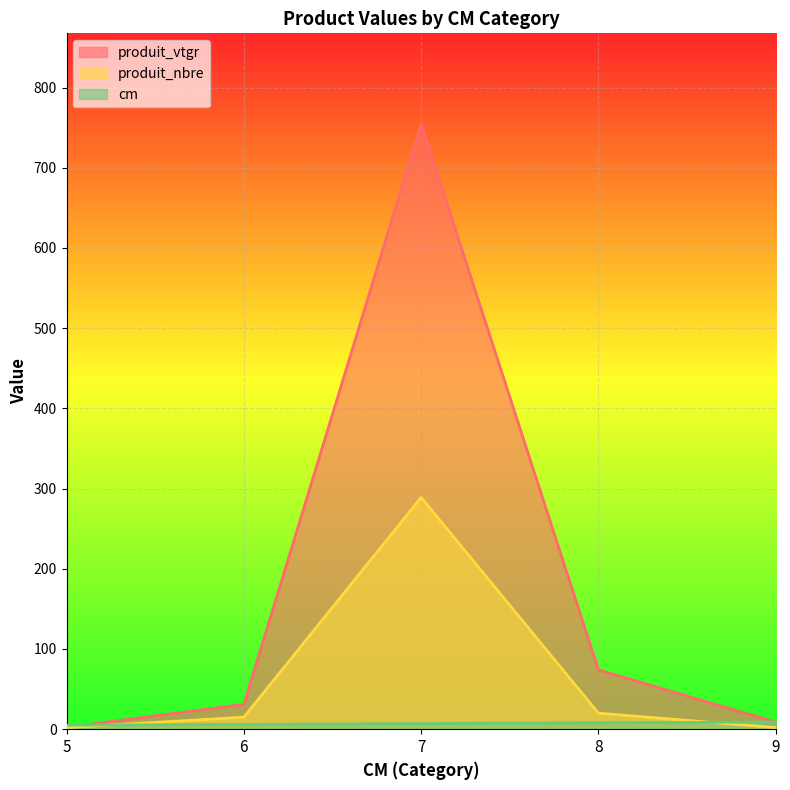

What is the value of the produit_nbre point at the 5th from the left?

2.0